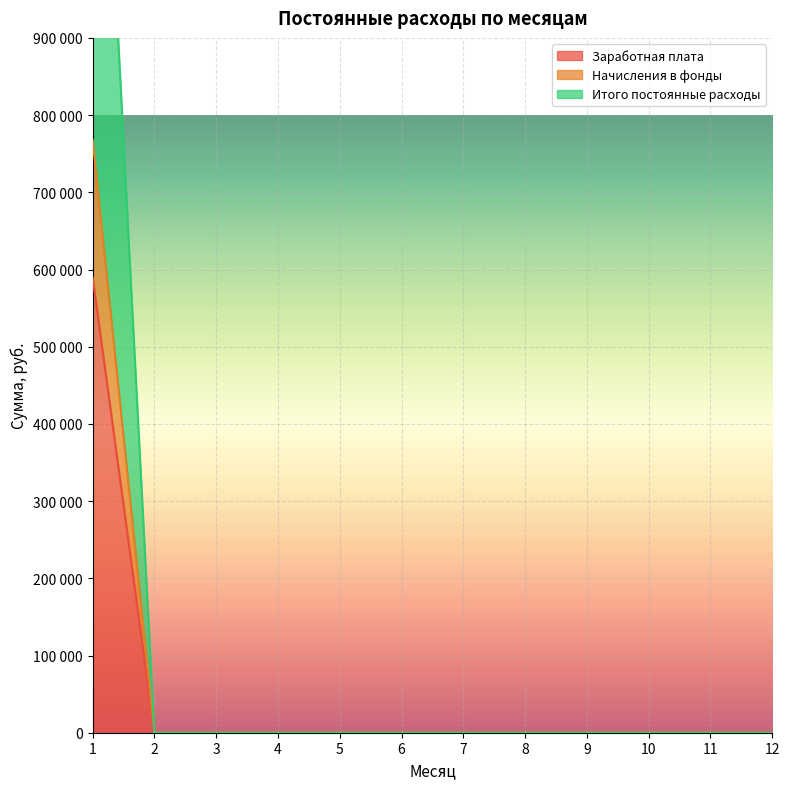

Reading right to left, what are all the values shown in this chart?

Заработная плата: 0	0	0	0	0	0	0	0	0	0	0	590000
Начисления в фонды: 0	0	0	0	0	0	0	0	0	0	0	768180
Итого постоянные расходы: 0	0	0	0	0	0	0	0	0	0	0	1536360